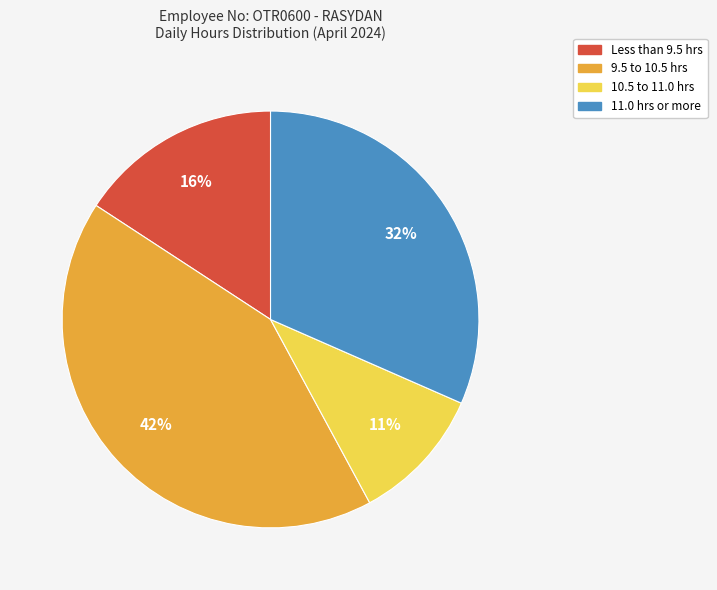

To the nearest percent, what is the average slice percentage?

25%